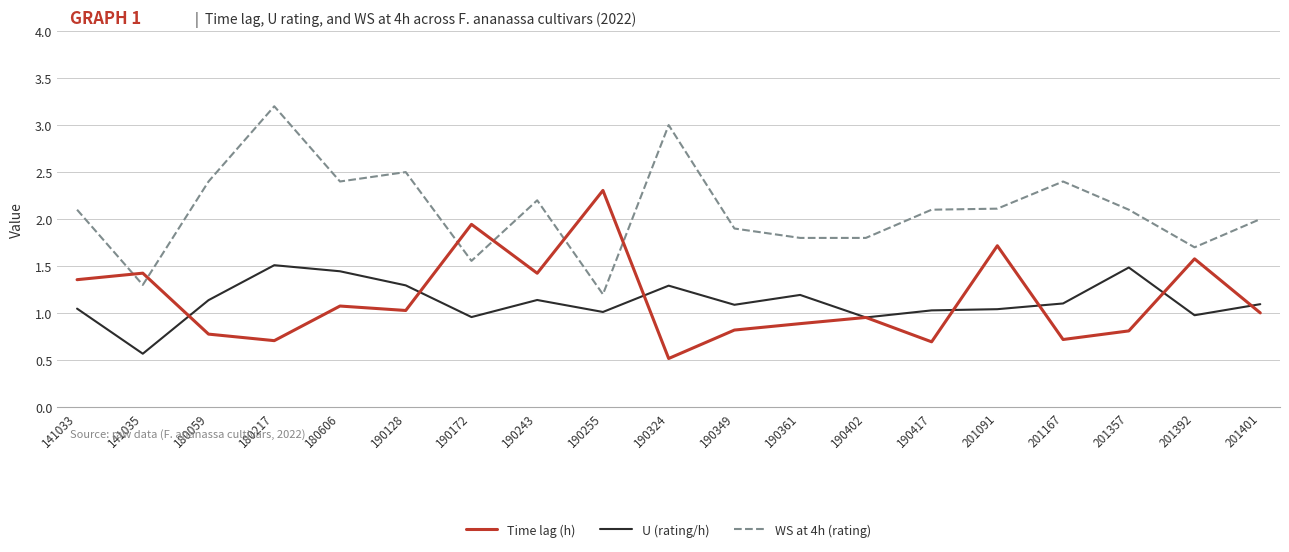

Is this an area chart (filled region under the line)?

No